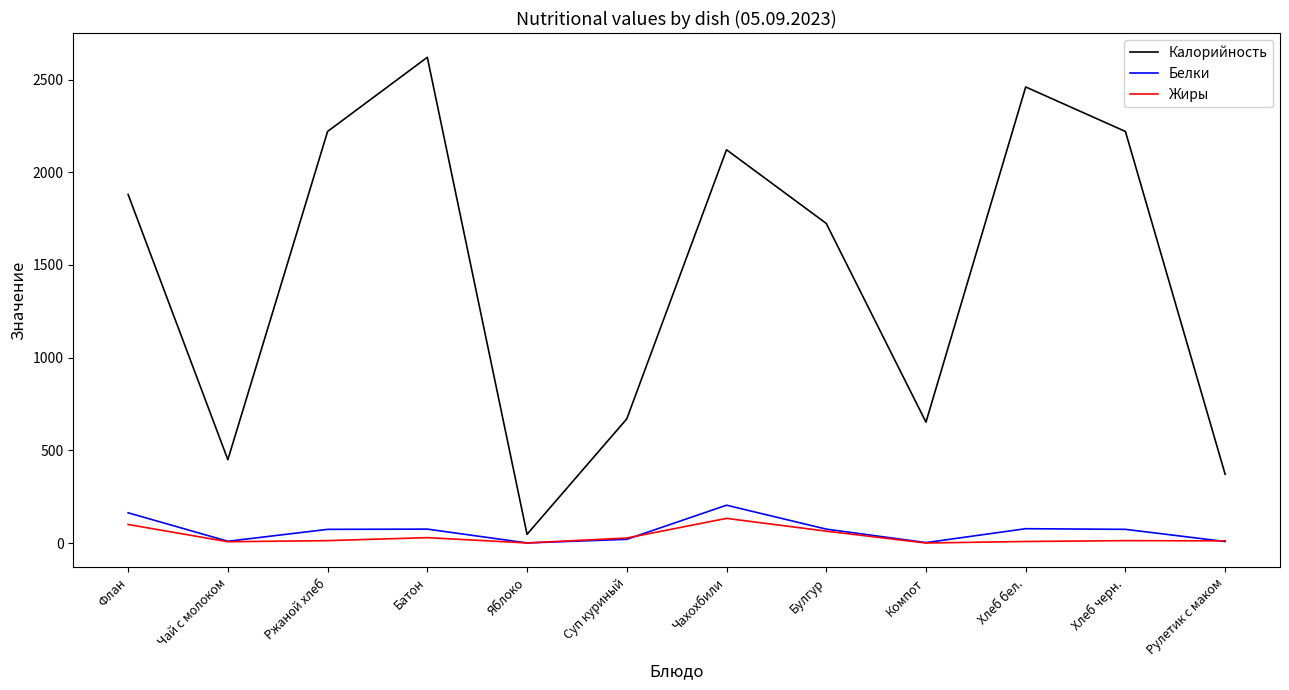

In Жиры, how many points are lower than both neighbors (excluding endpoints)?

3